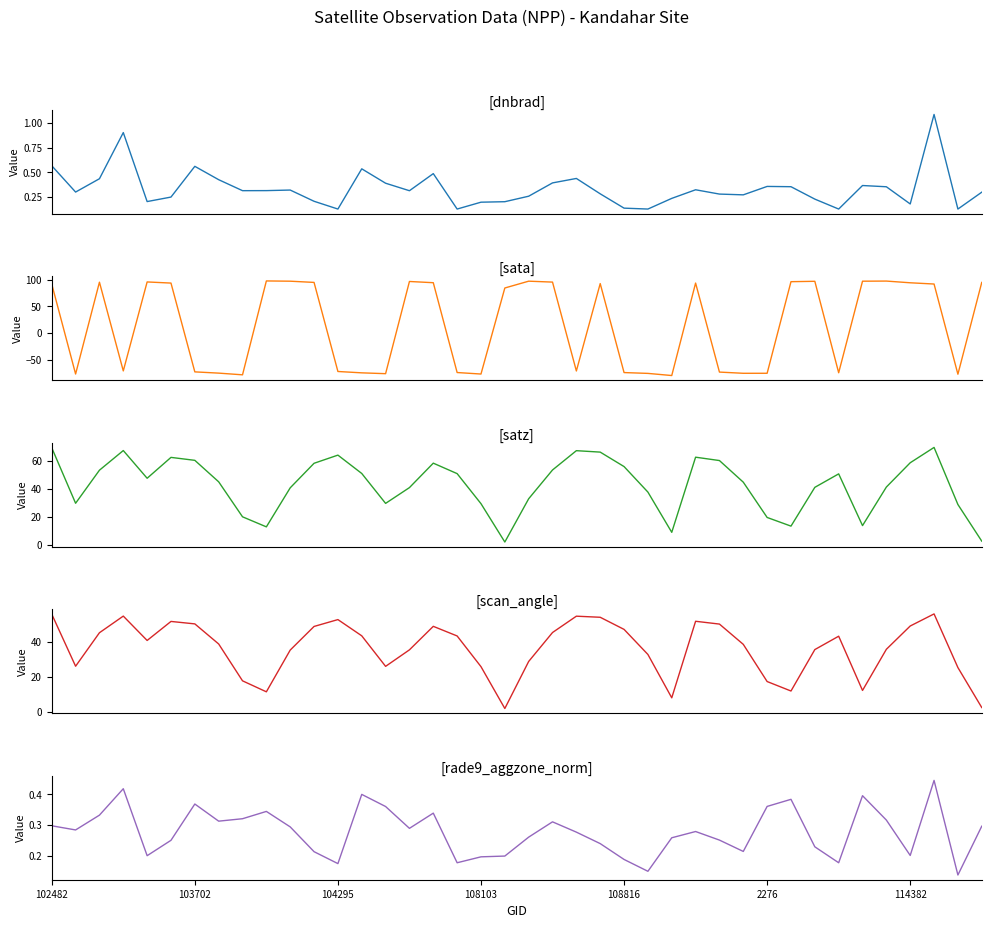

True or false: scan_angle and satz cross at least once.

False